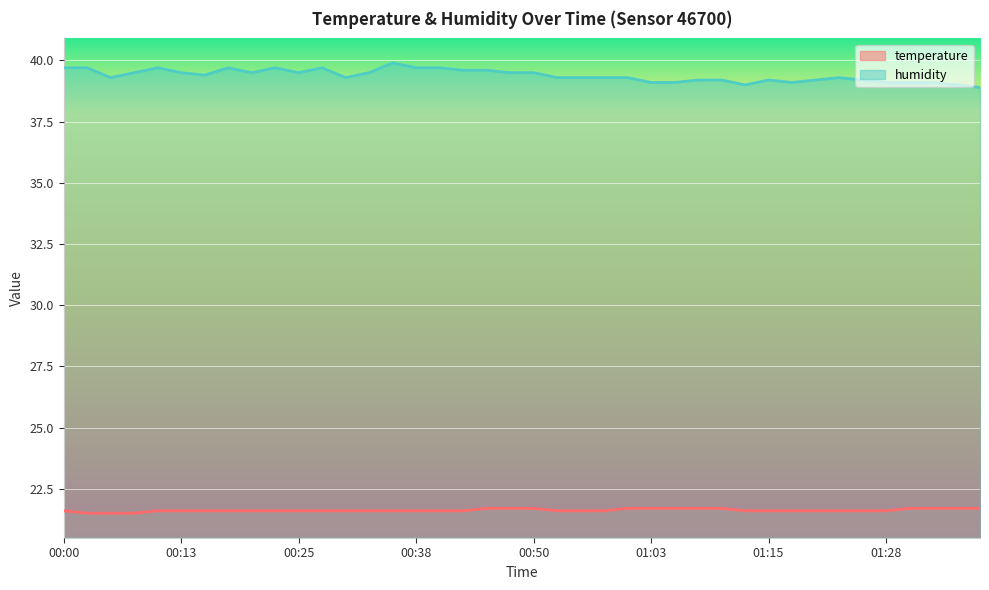

Is this an area chart (filled region under the line)?

No